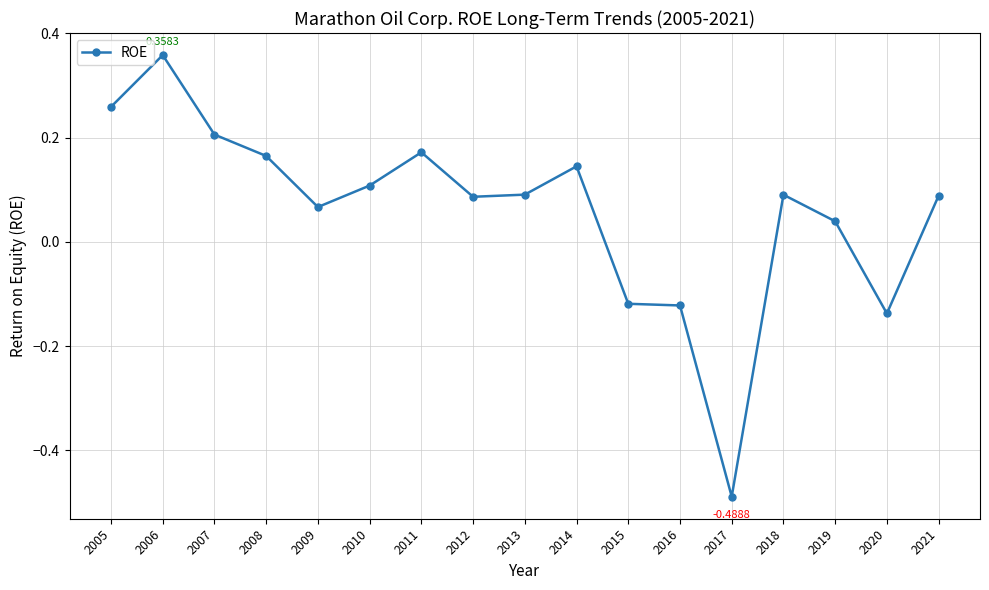

How many series are shown in this chart?

1